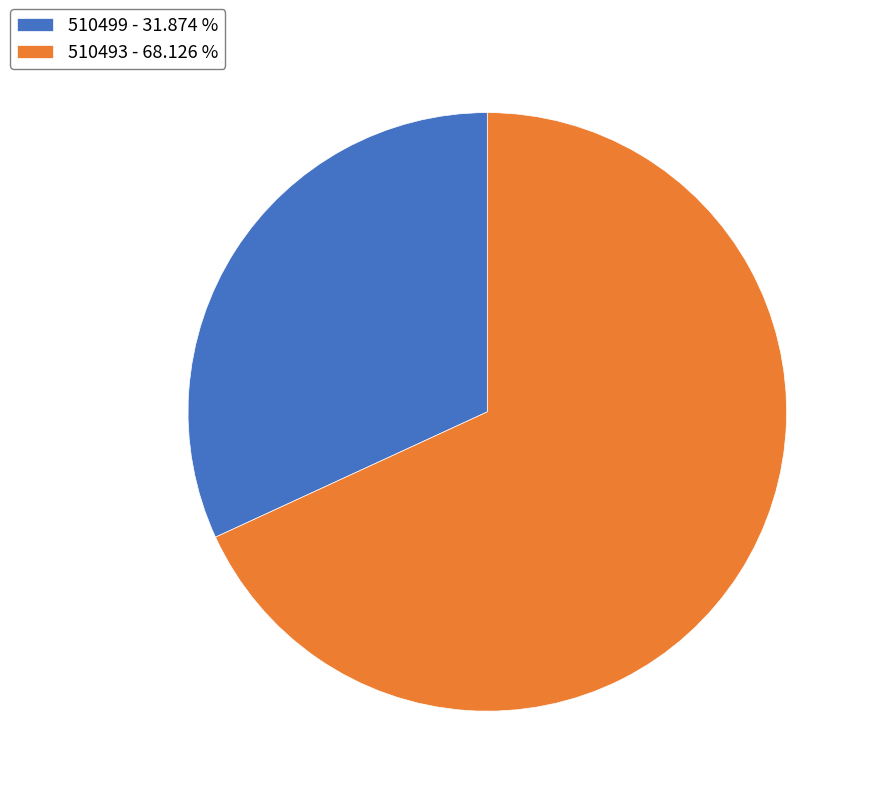

True or false: 510499 accounts for 32% of the total.

True